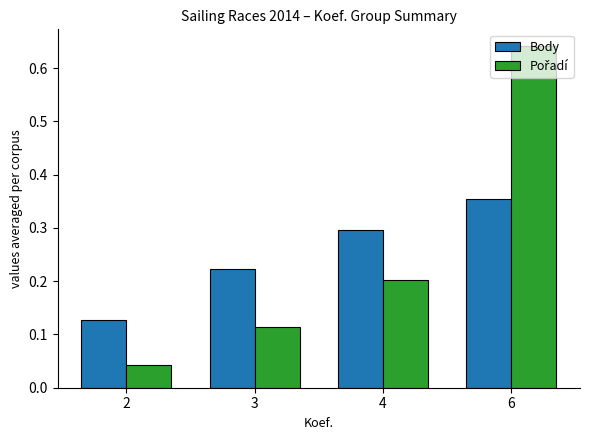

At which category is the sum across all series the highest?

6